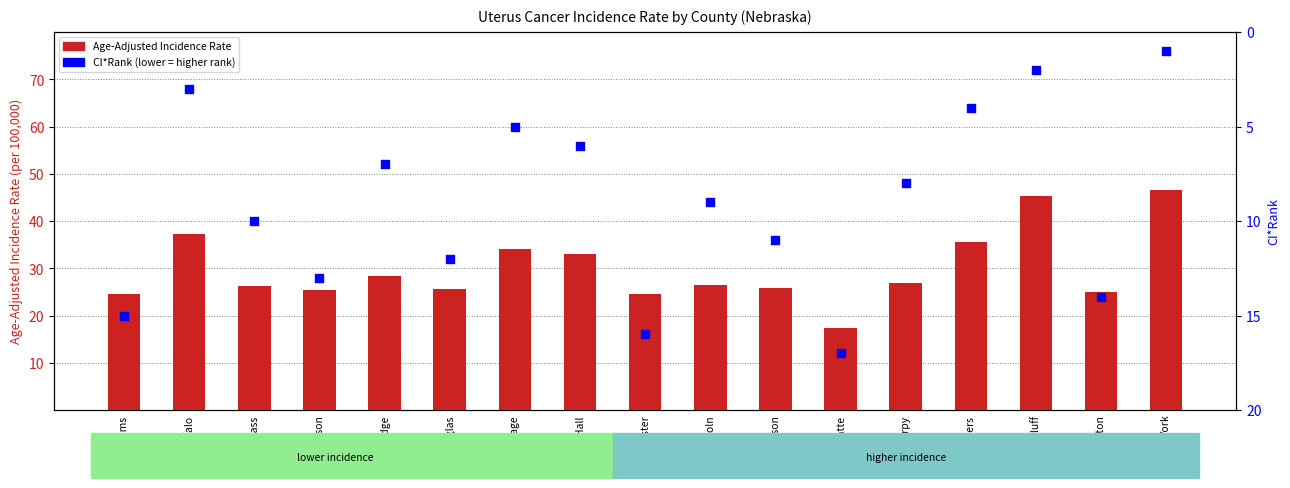

Which series reaches the minimum Y coordinate?

CI*Rank